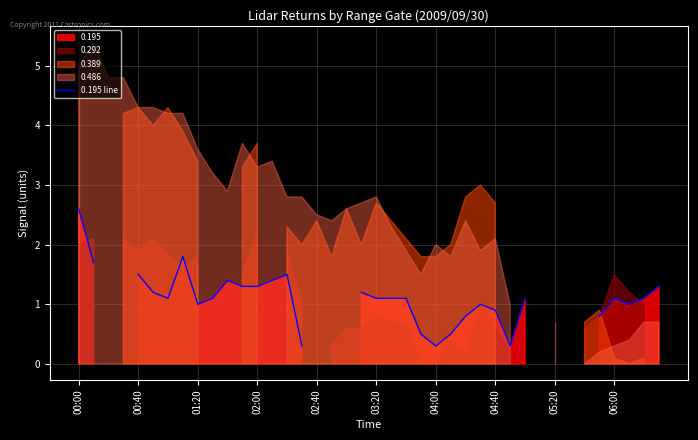

What is the difference between the values at 15 and 19?

0.9